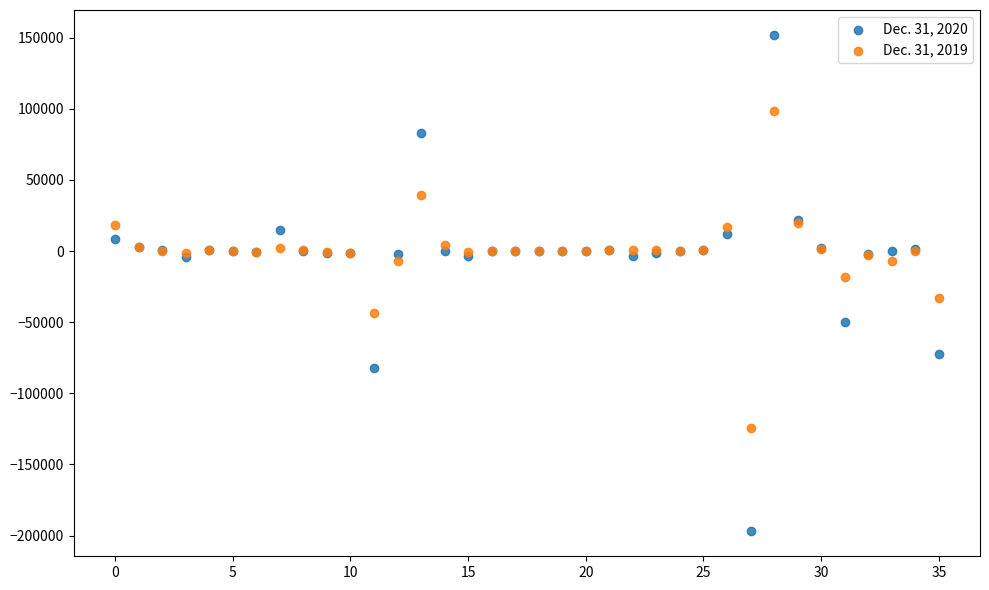

Which series has the widest spread of Y values?

Dec. 31, 2020